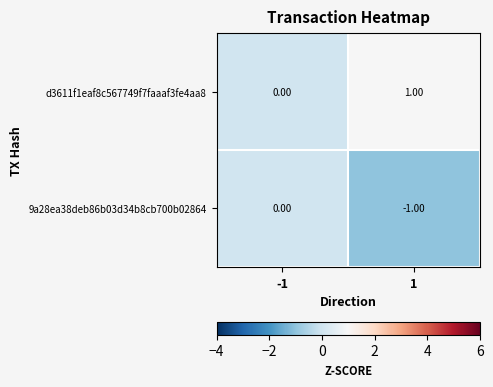

List the series in order of their peak value, lowest first.

9a28ea38deb86b03d34b8cb700b02864, d3611f1eaf8c567749f7faaaf3fe4aa8